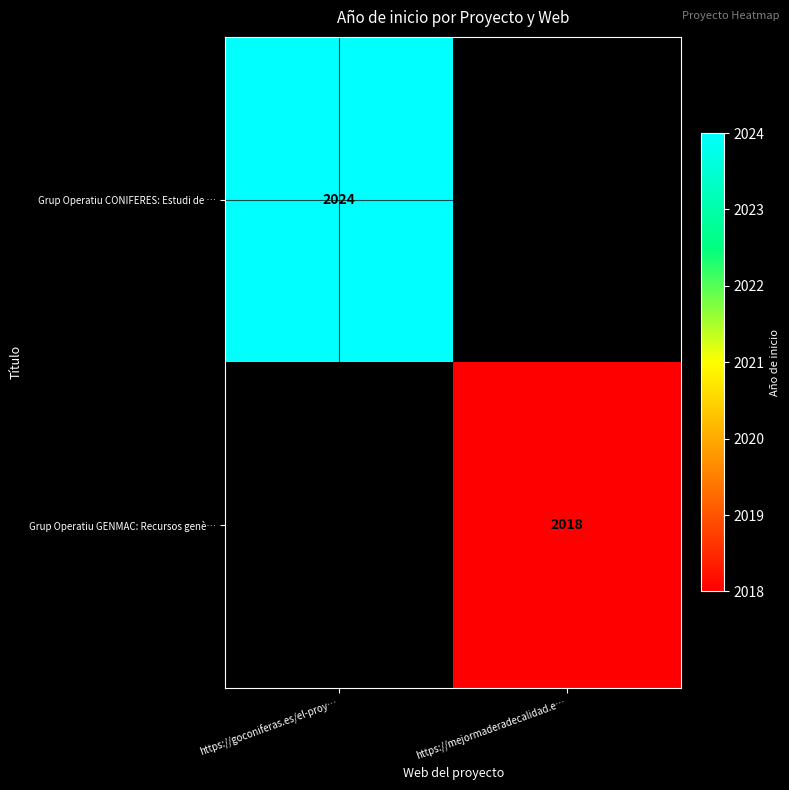

True or false: Grup Operatiu CONIFERES: Estudi de … has a value of 489 at https://goconiferas.es/el-proy….

False